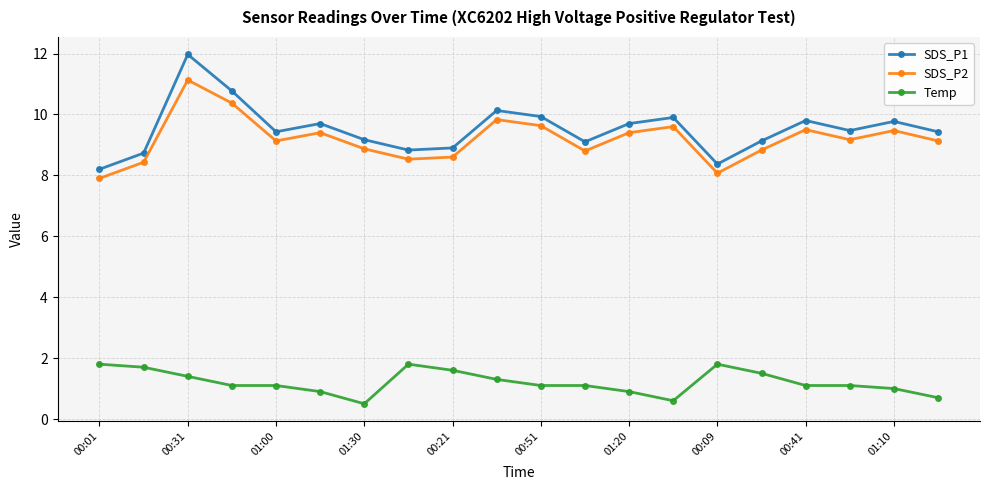

At how many categories does at least one series exceed 3?

20